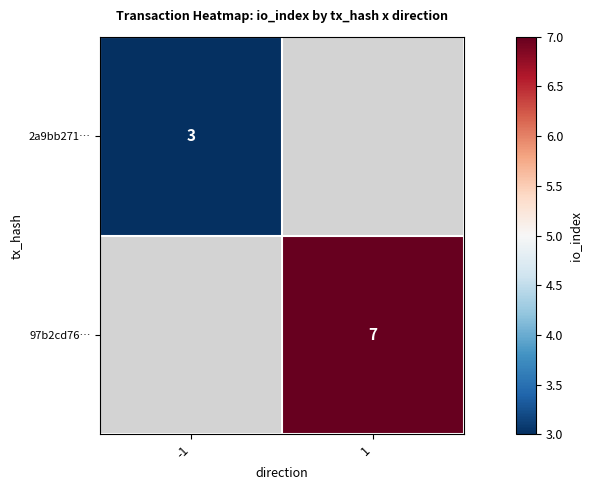

True or false: 97b2cd76… has a value of 7 at 1.

True